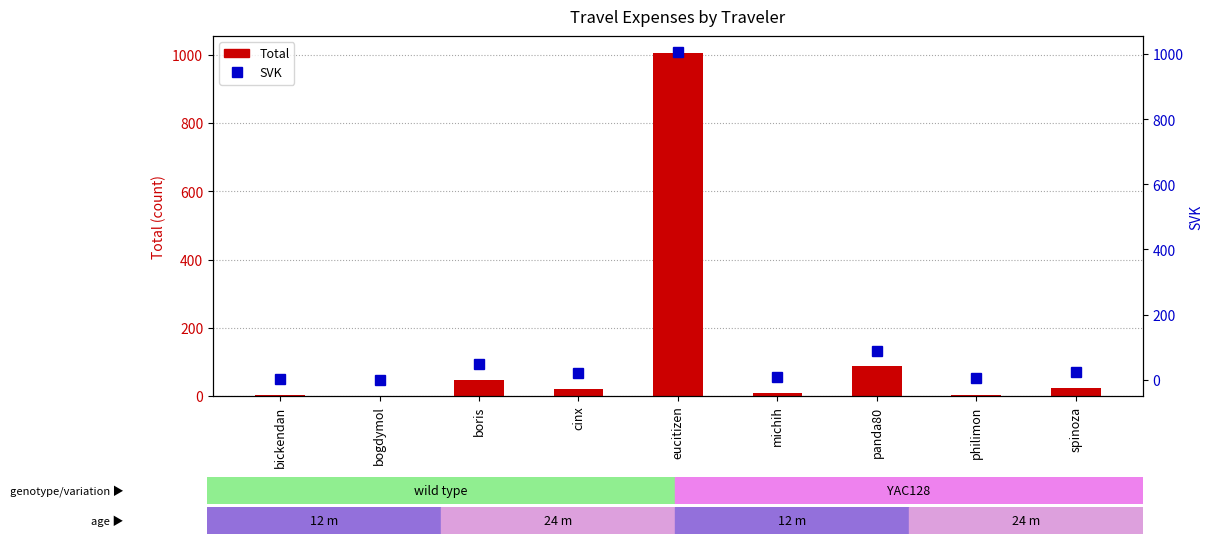

What is the difference between the maximum and minimum values in the Total series?

1004.9